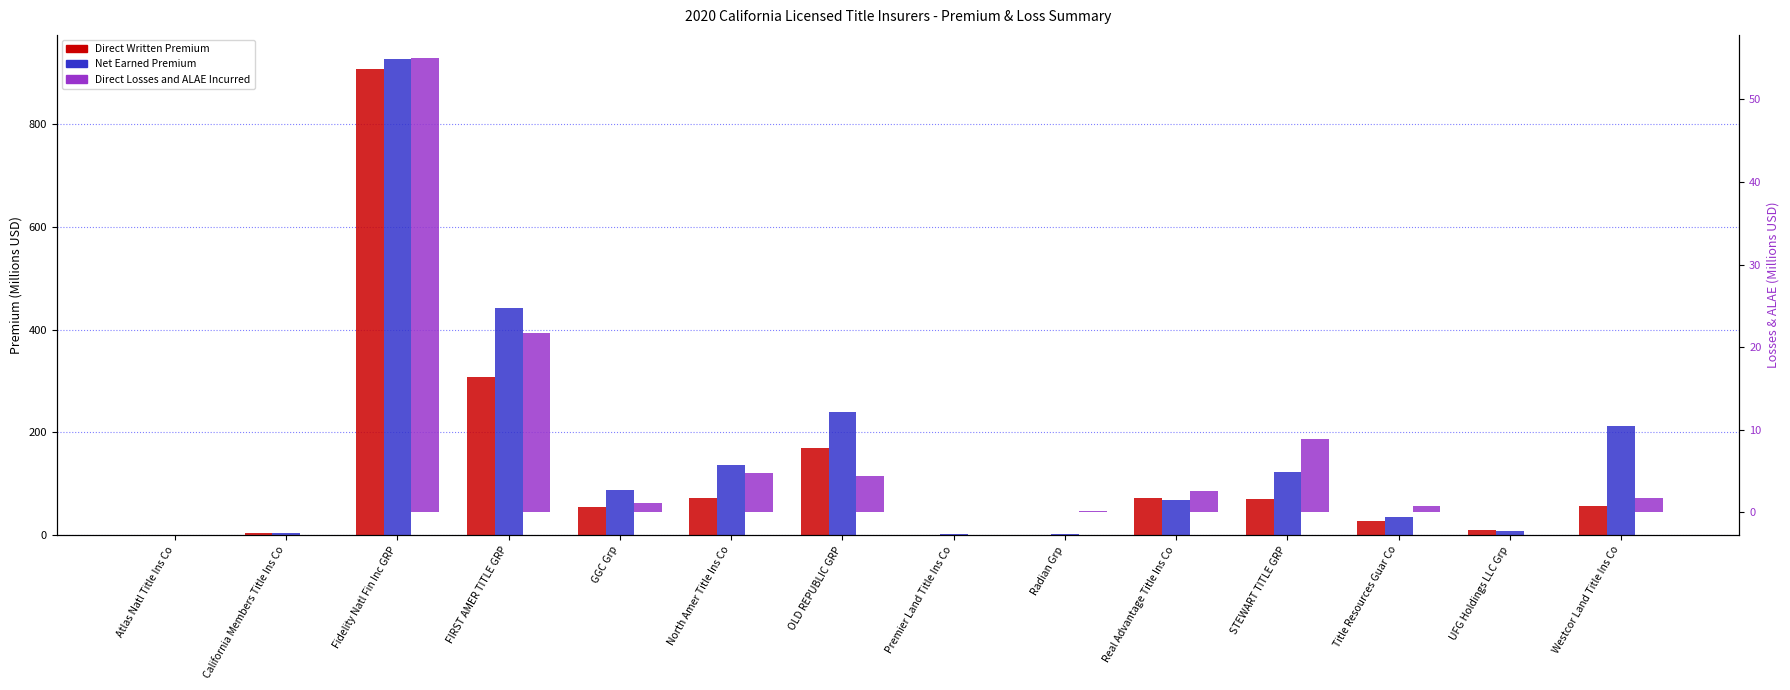

How many bars are there in each group?

3